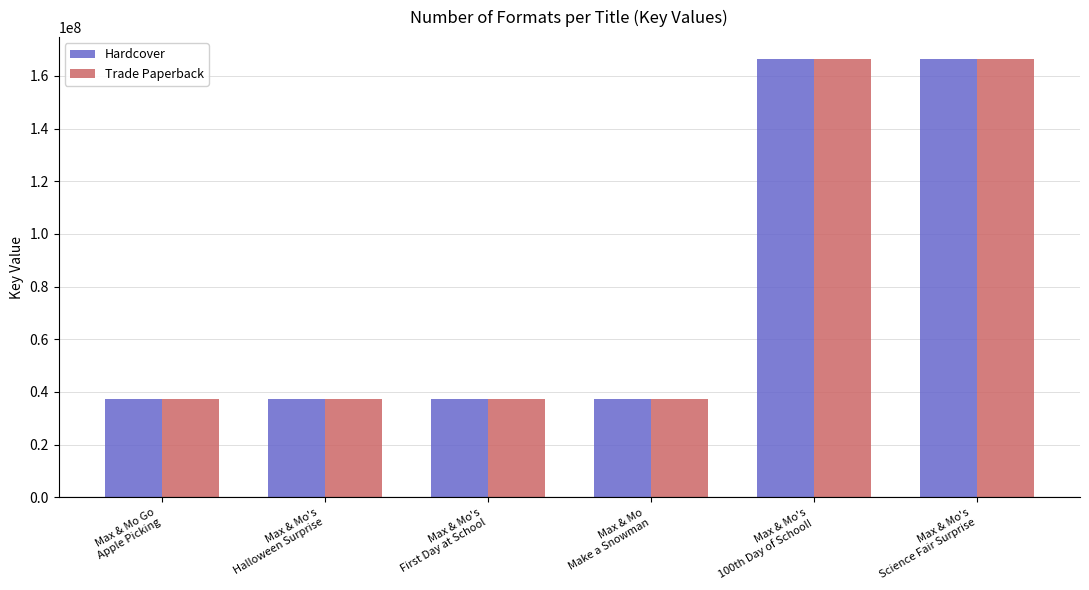

How many data points in Hardcover are less than 37379495?

3